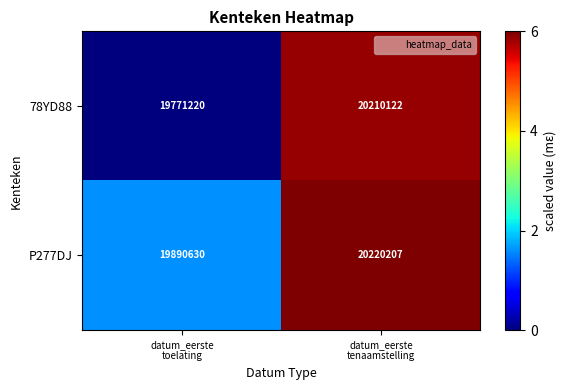

Reading left to right, transcribe all the data shown in this chart.

78YD88: 19771220	20210122
P277DJ: 19890630	20220207